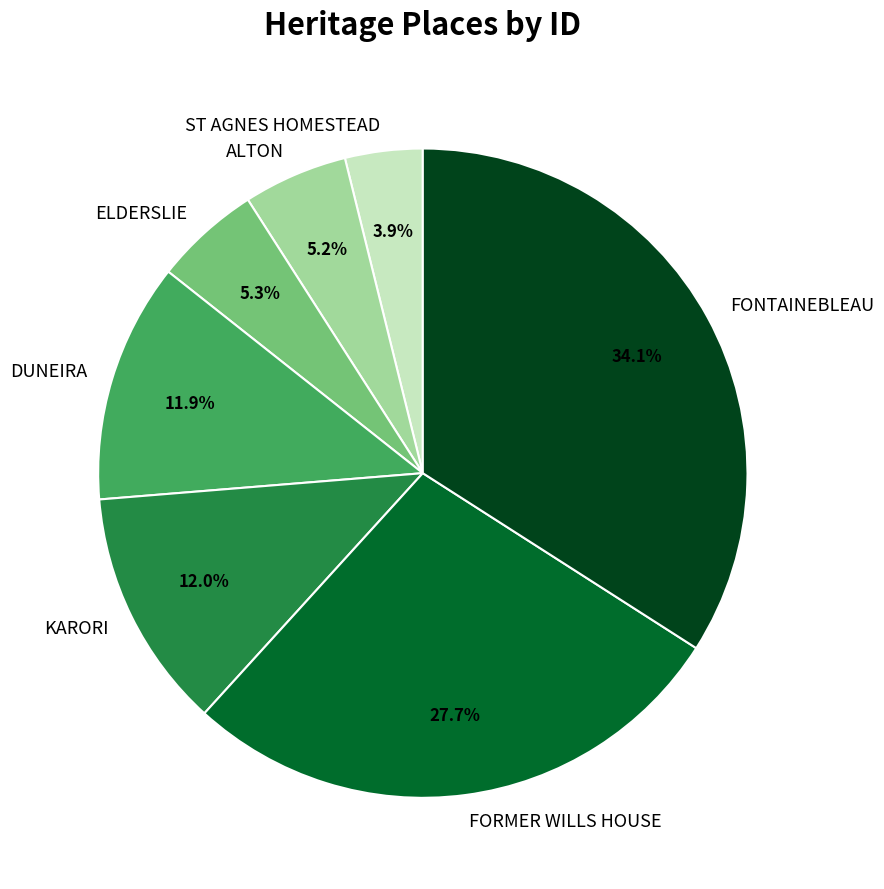

To the nearest percent, what percentage of the pie is FONTAINEBLEAU?

34%